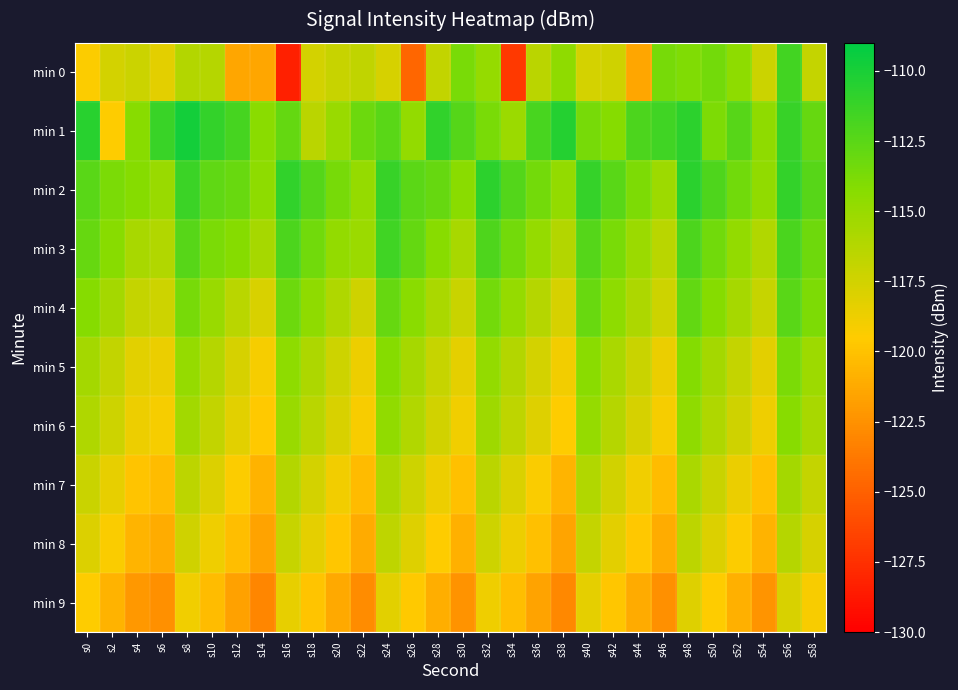

Reading left to right, list all the values displayed in this chart.

min 0: s0=-119.3	s2=-117.6	s4=-117.2	s6=-118.3	s8=-116.2	s10=-116.3	s12=-121.4	s14=-121.4	s16=-128.3	s18=-117.6	s20=-117.1	s22=-116.7	s24=-117.7	s26=-124.7	s28=-116.8	s30=-113.7	s32=-114.9	s34=-127.0	s36=-116.5	s38=-114.6	s40=-117.6	s42=-117.4	s44=-121.4	s46=-113.7	s48=-114.0	s50=-113.4	s52=-114.5	s54=-117.3	s56=-111.6	s58=-116.9
min 1: s0=-110.6	s2=-119.4	s4=-114.3	s6=-111.3	s8=-109.8	s10=-111.0	s12=-111.8	s14=-114.4	s16=-112.9	s18=-116.5	s20=-115.0	s22=-113.2	s24=-112.5	s26=-114.8	s28=-110.9	s30=-112.3	s32=-113.7	s34=-115.1	s36=-111.8	s38=-110.4	s40=-113.6	s42=-114.2	s44=-112.0	s46=-111.5	s48=-110.8	s50=-113.9	s52=-112.4	s54=-114.6	s56=-111.2	s58=-113.0
min 2: s0=-112.5	s2=-113.8	s4=-114.2	s6=-115.0	s8=-111.3	s10=-112.7	s12=-113.1	s14=-114.5	s16=-110.9	s18=-112.3	s20=-113.6	s22=-114.9	s24=-111.2	s26=-112.6	s28=-113.0	s30=-114.4	s32=-110.8	s34=-112.2	s36=-113.5	s38=-114.8	s40=-111.1	s42=-112.5	s44=-113.9	s46=-115.2	s48=-110.7	s50=-112.1	s52=-113.4	s54=-114.7	s56=-111.0	s58=-112.4
min 3: s0=-113.0	s2=-114.3	s4=-115.7	s6=-116.1	s8=-112.4	s10=-113.8	s12=-114.2	s14=-115.6	s16=-112.0	s18=-113.4	s20=-114.8	s22=-115.1	s24=-111.5	s26=-112.9	s28=-114.3	s30=-115.7	s32=-112.1	s34=-113.5	s36=-114.9	s38=-116.2	s40=-112.3	s42=-113.7	s44=-115.1	s46=-116.4	s48=-112.0	s50=-113.4	s52=-114.8	s54=-116.1	s56=-111.9	s58=-113.3
min 4: s0=-114.2	s2=-115.5	s4=-116.9	s6=-117.3	s8=-113.6	s10=-115.0	s12=-116.4	s14=-117.8	s16=-113.2	s18=-114.6	s20=-116.0	s22=-117.4	s24=-113.0	s26=-114.4	s28=-115.8	s30=-117.2	s32=-113.5	s34=-114.9	s36=-116.3	s38=-117.7	s40=-113.1	s42=-114.5	s44=-115.9	s46=-117.3	s48=-112.8	s50=-114.2	s52=-115.6	s54=-117.0	s56=-112.5	s58=-113.9
min 5: s0=-115.5	s2=-116.8	s4=-118.2	s6=-118.6	s8=-114.9	s10=-116.3	s12=-117.7	s14=-119.1	s16=-114.5	s18=-115.9	s20=-117.3	s22=-118.7	s24=-114.2	s26=-115.6	s28=-117.0	s30=-118.4	s32=-114.8	s34=-116.2	s36=-117.6	s38=-119.0	s40=-114.4	s42=-115.8	s44=-117.2	s46=-118.6	s48=-114.1	s50=-115.5	s52=-116.9	s54=-118.3	s56=-113.8	s58=-115.2
min 6: s0=-116.0	s2=-117.3	s4=-118.7	s6=-119.1	s8=-115.4	s10=-116.8	s12=-118.2	s14=-119.6	s16=-115.0	s18=-116.4	s20=-117.8	s22=-119.2	s24=-114.7	s26=-116.1	s28=-117.5	s30=-118.9	s32=-115.3	s34=-116.7	s36=-118.1	s38=-119.5	s40=-114.9	s42=-116.3	s44=-117.7	s46=-119.1	s48=-114.6	s50=-116.0	s52=-117.4	s54=-118.8	s56=-114.3	s58=-115.7
min 7: s0=-117.2	s2=-118.5	s4=-119.9	s6=-120.3	s8=-116.6	s10=-118.0	s12=-119.4	s14=-120.8	s16=-116.2	s18=-117.6	s20=-119.0	s22=-120.4	s24=-115.9	s26=-117.3	s28=-118.7	s30=-120.1	s32=-116.5	s34=-117.9	s36=-119.3	s38=-120.7	s40=-116.1	s42=-117.5	s44=-118.9	s46=-120.3	s48=-115.8	s50=-117.2	s52=-118.6	s54=-120.0	s56=-115.5	s58=-116.9
min 8: s0=-118.0	s2=-119.3	s4=-120.7	s6=-121.1	s8=-117.4	s10=-118.8	s12=-120.2	s14=-121.6	s16=-117.0	s18=-118.4	s20=-119.8	s22=-121.2	s24=-116.7	s26=-118.1	s28=-119.5	s30=-120.9	s32=-117.3	s34=-118.7	s36=-120.1	s38=-121.5	s40=-116.9	s42=-118.3	s44=-119.7	s46=-121.1	s48=-116.6	s50=-118.0	s52=-119.4	s54=-120.8	s56=-116.3	s58=-117.7
min 9: s0=-119.5	s2=-120.8	s4=-122.2	s6=-122.6	s8=-118.9	s10=-120.3	s12=-121.7	s14=-123.1	s16=-118.5	s18=-119.9	s20=-121.3	s22=-122.7	s24=-118.2	s26=-119.6	s28=-121.0	s30=-122.4	s32=-118.8	s34=-120.2	s36=-121.6	s38=-123.0	s40=-118.4	s42=-119.8	s44=-121.2	s46=-122.6	s48=-118.1	s50=-119.5	s52=-120.9	s54=-122.3	s56=-117.8	s58=-119.2